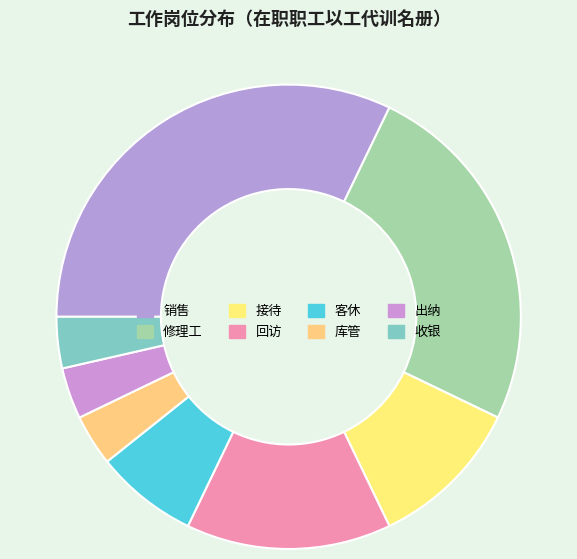

Is there any slice that represents more than half of the pie?

No